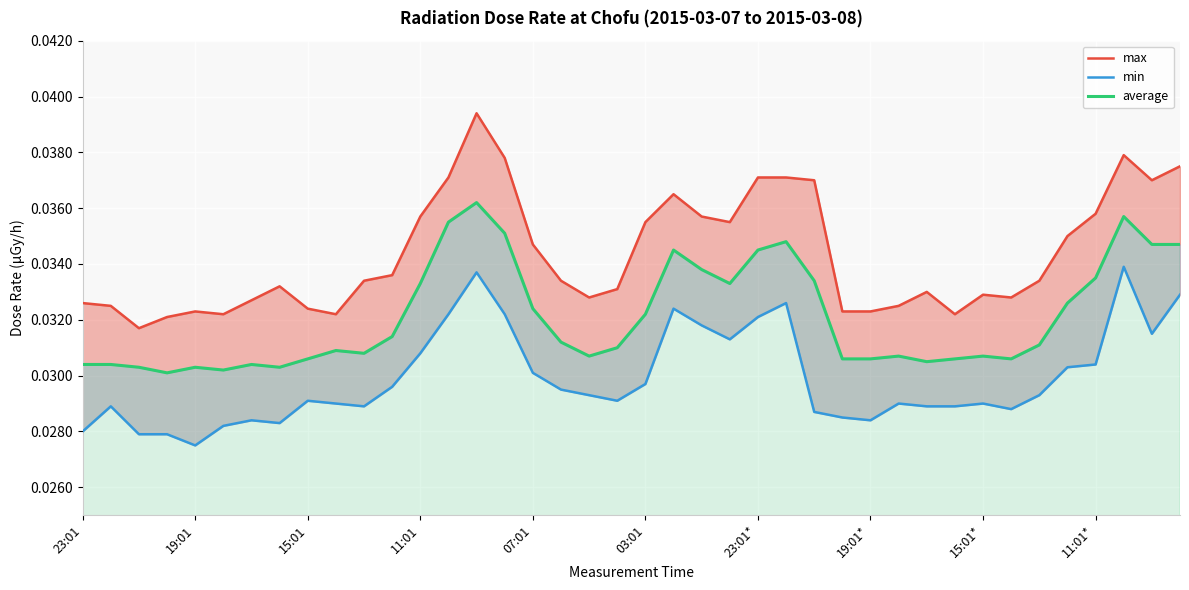

Which has a higher value, 19 or 24?

24